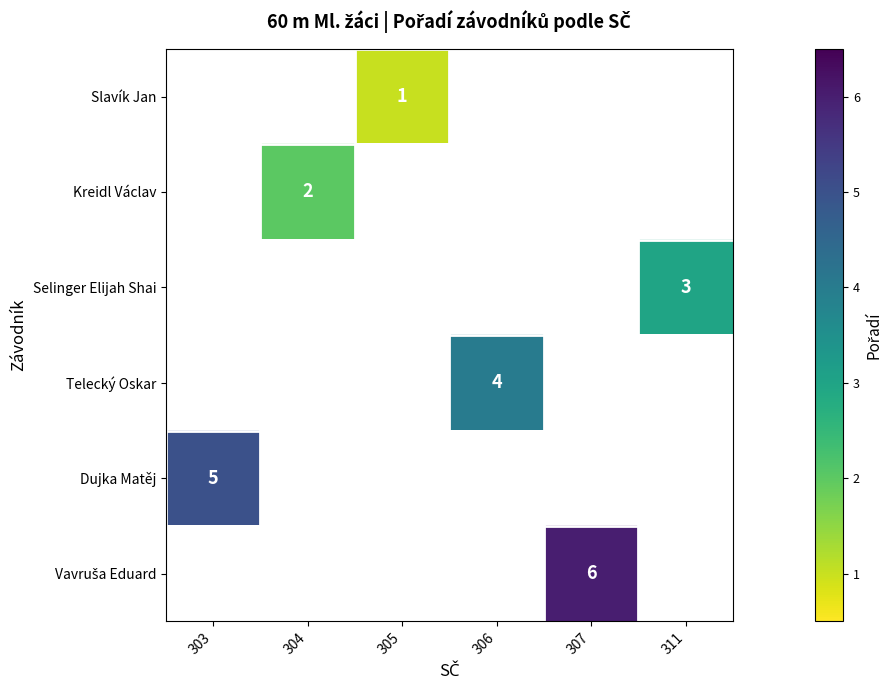

What is the greatest value displayed?

6